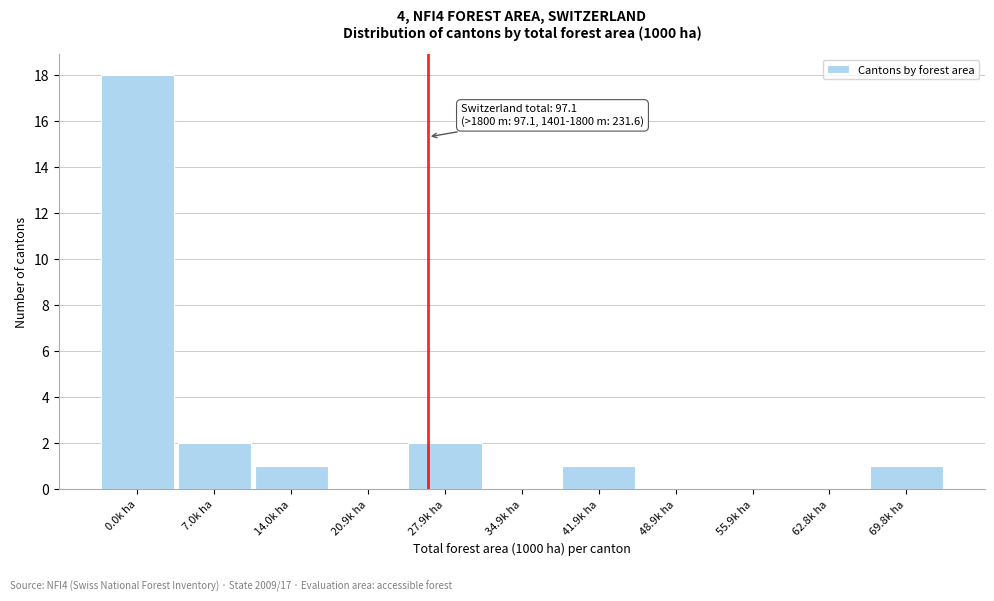

Reading left to right, what are all the values shown in this chart?

0.0k ha=18	7.0k ha=2	14.0k ha=1	20.9k ha=0	27.9k ha=2	34.9k ha=0	41.9k ha=1	48.9k ha=0	55.9k ha=0	62.8k ha=0	69.8k ha=1